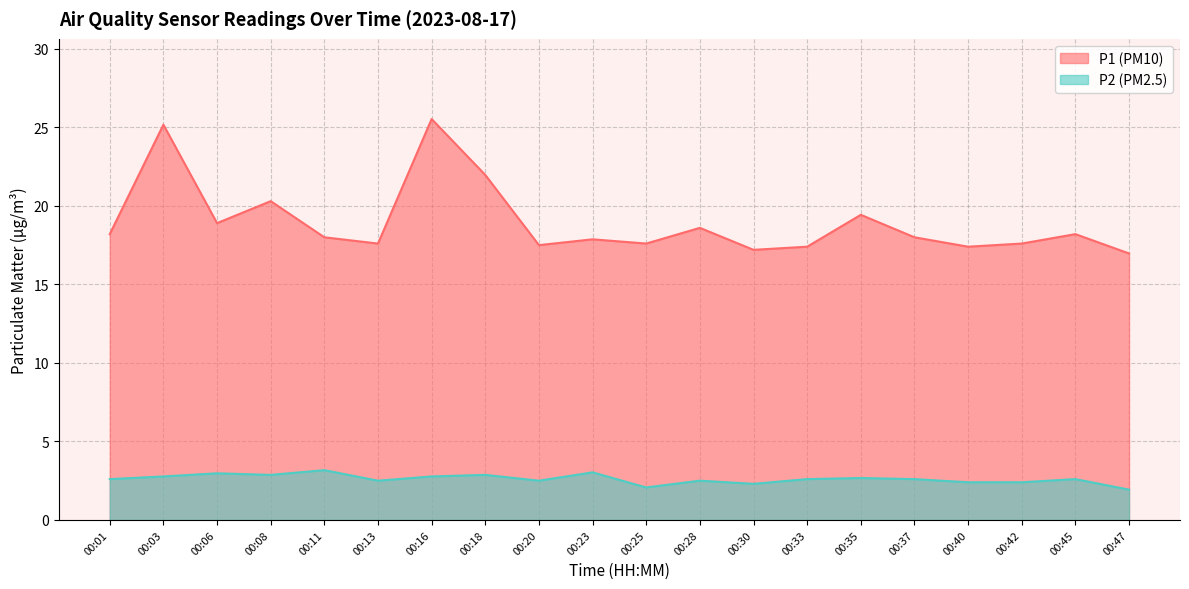

Which series has the largest total across all categories?

P1 (PM10)